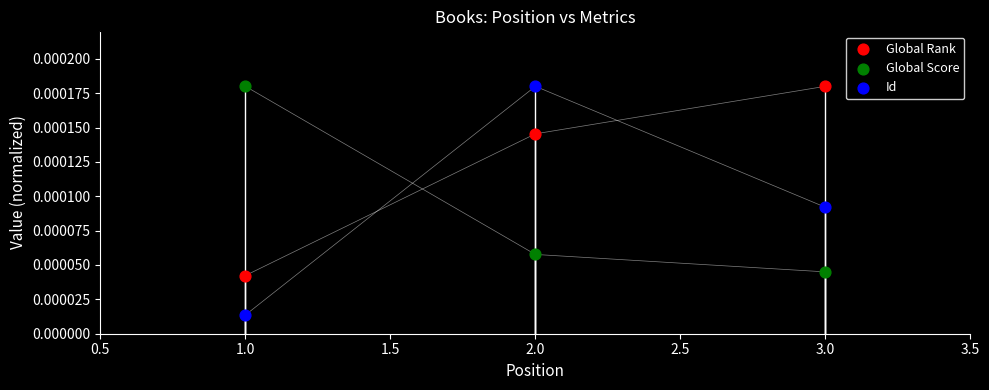

Across all data points, what is the average X value?

2.0